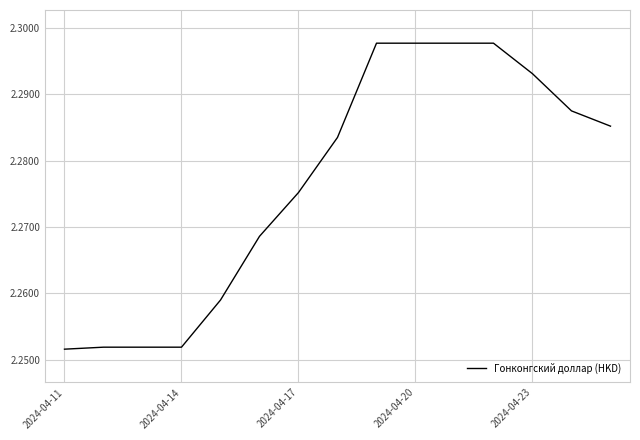

The chart shows a value of 1.3 at 2024-04-20. True or false?

False